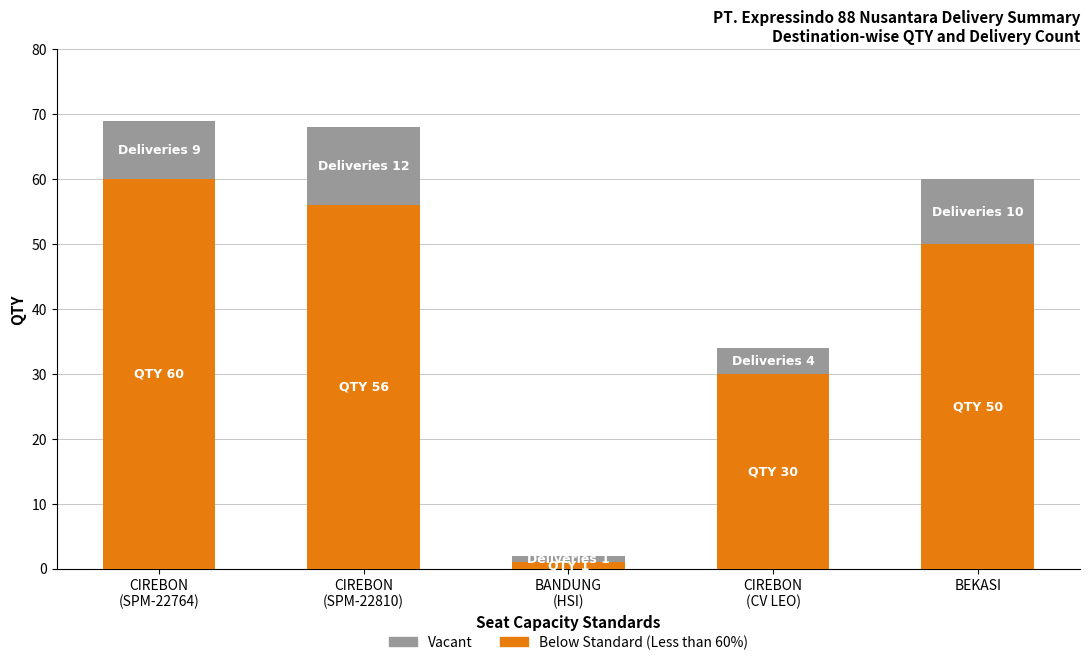

What is the approximate value of Below Standard (Less than 60%) at BEKASI, to the nearest 10?

50